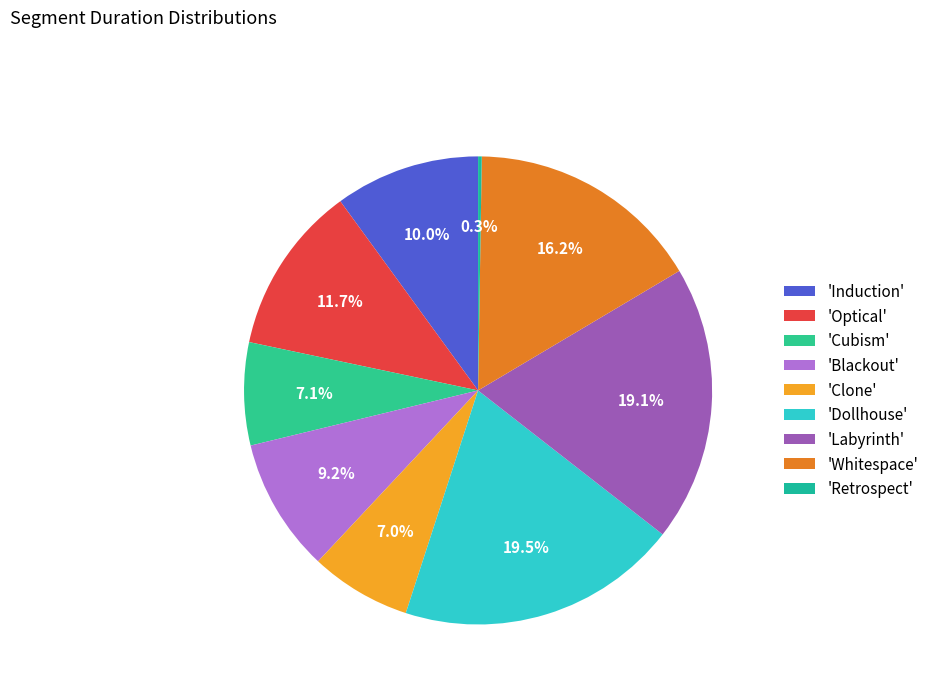

Rank the categories by value from highest to lowest.

Dollhouse, Labyrinth, Whitespace, Optical, Induction, Blackout, Cubism, Clone, Retrospect